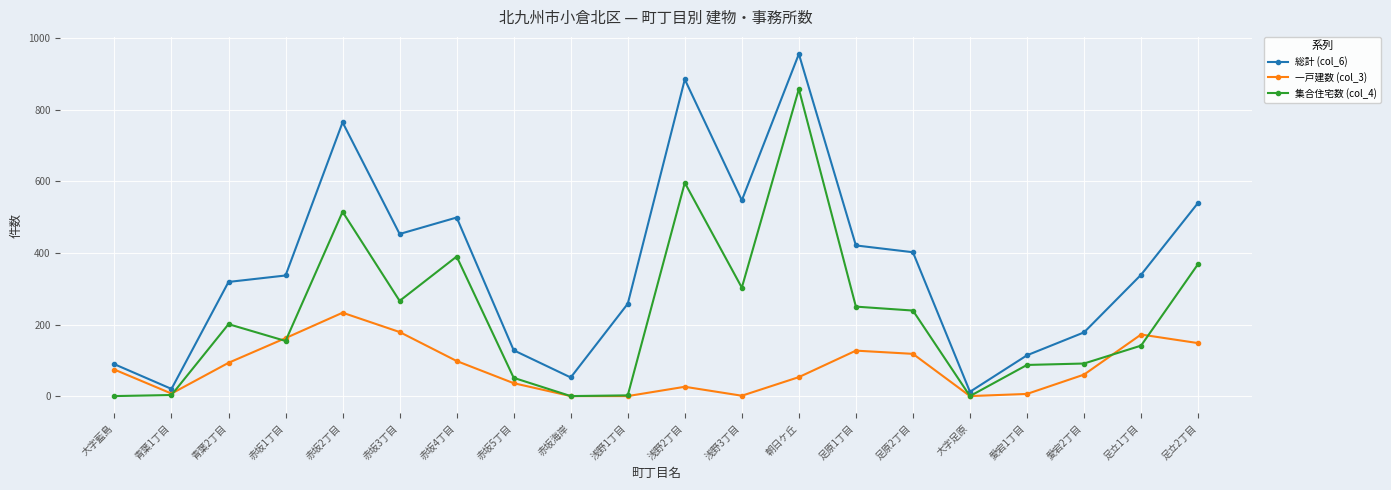

True or false: 一戸建数 (col_3) and 総計 (col_6) cross at least once.

False